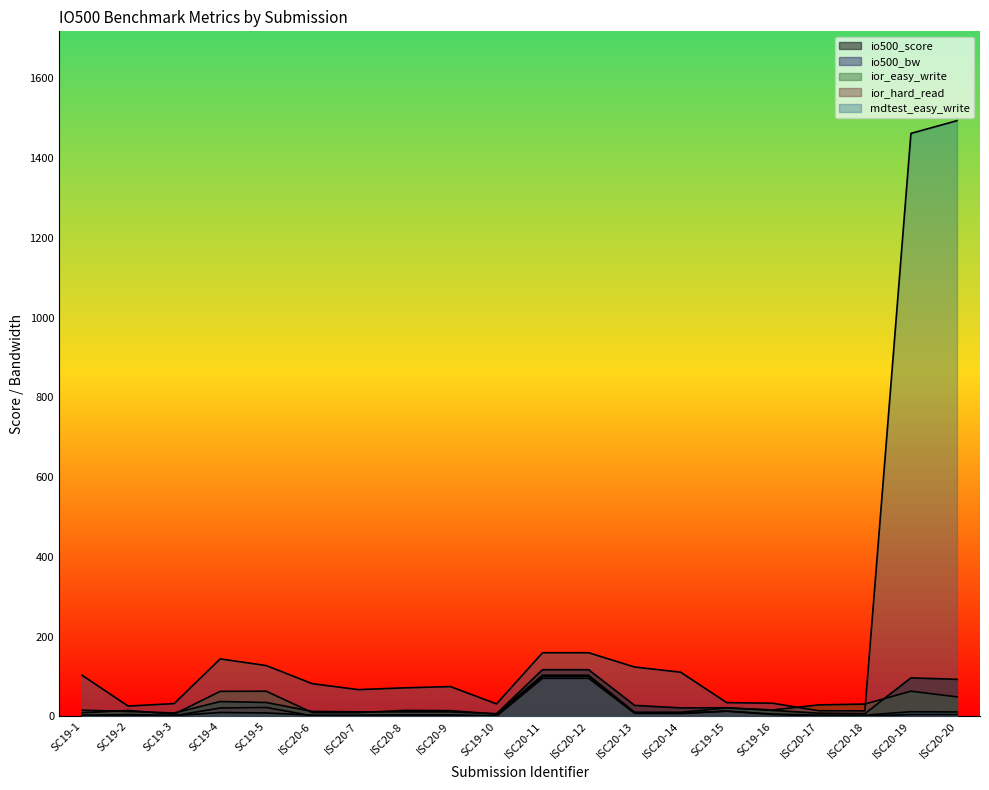

At which label does io500_score reach its minimum?

SC19-10